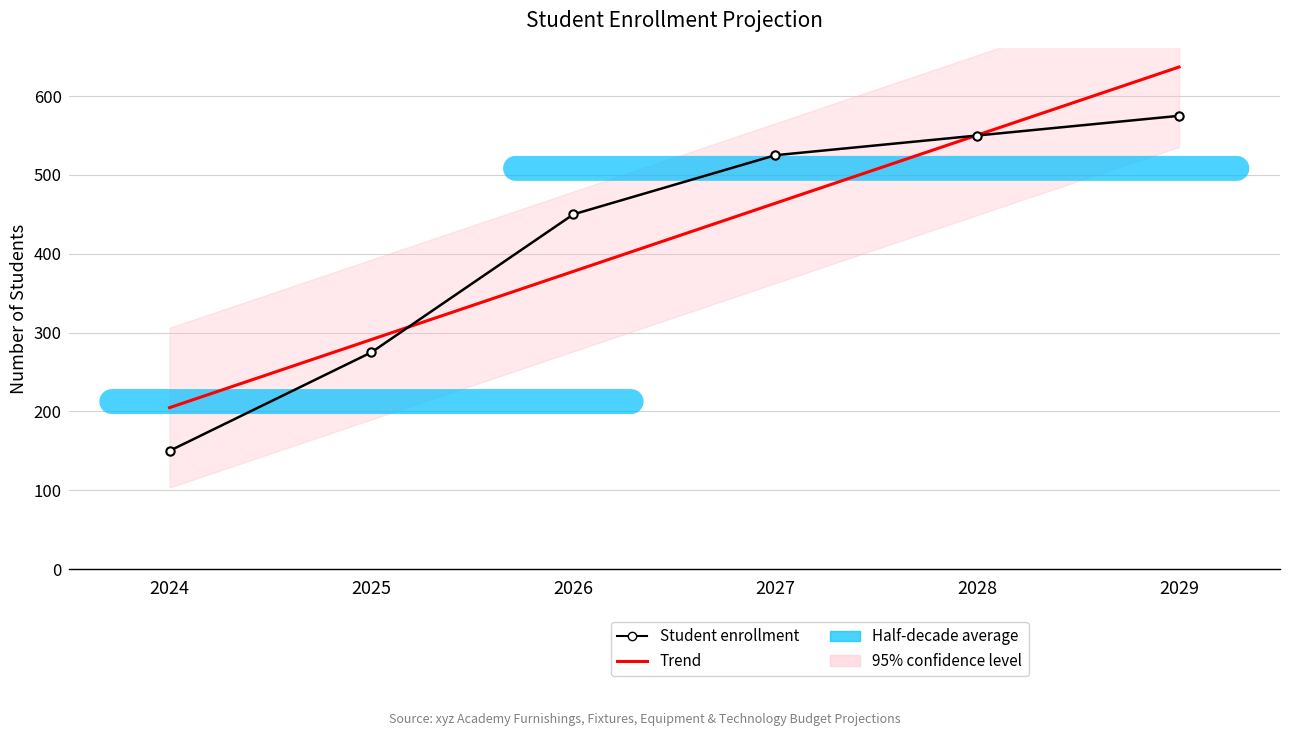

What is the difference between the Trend values at 2029 and 2027?

172.9